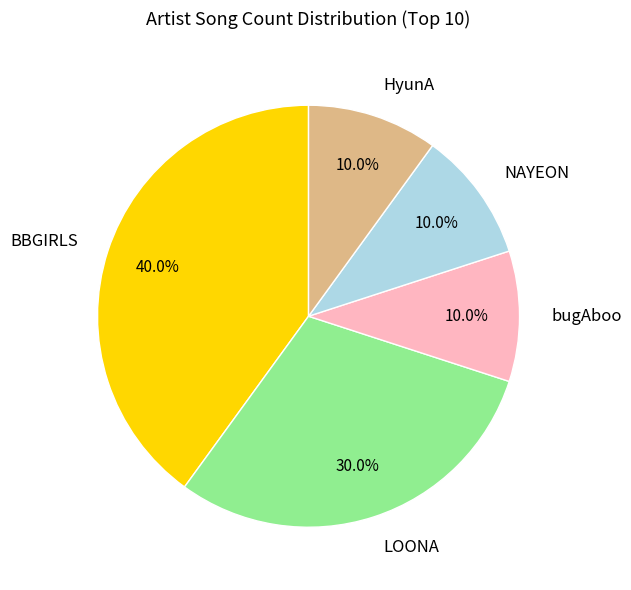

Does any single category account for the majority?

No